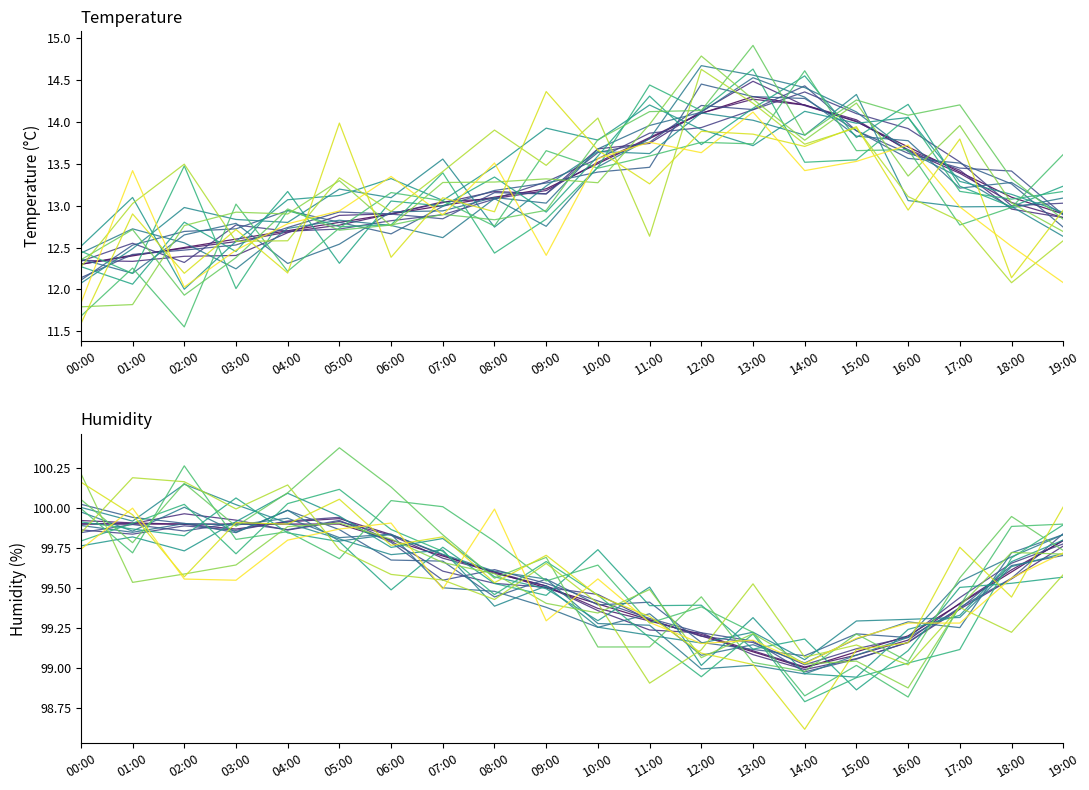

The value of humidity at 11:00 is 99.3. True or false?

True